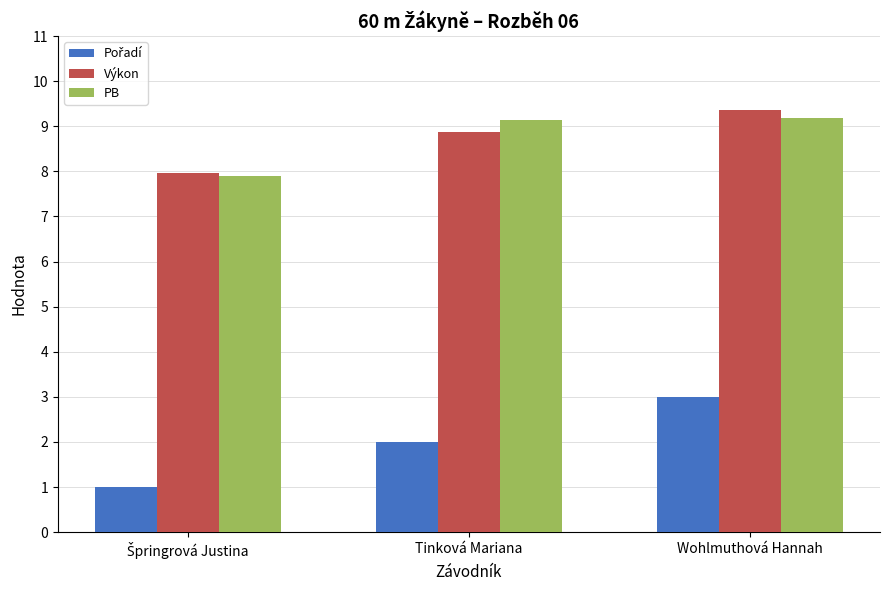

Where does the PB series first go above 9?

Tinková Mariana